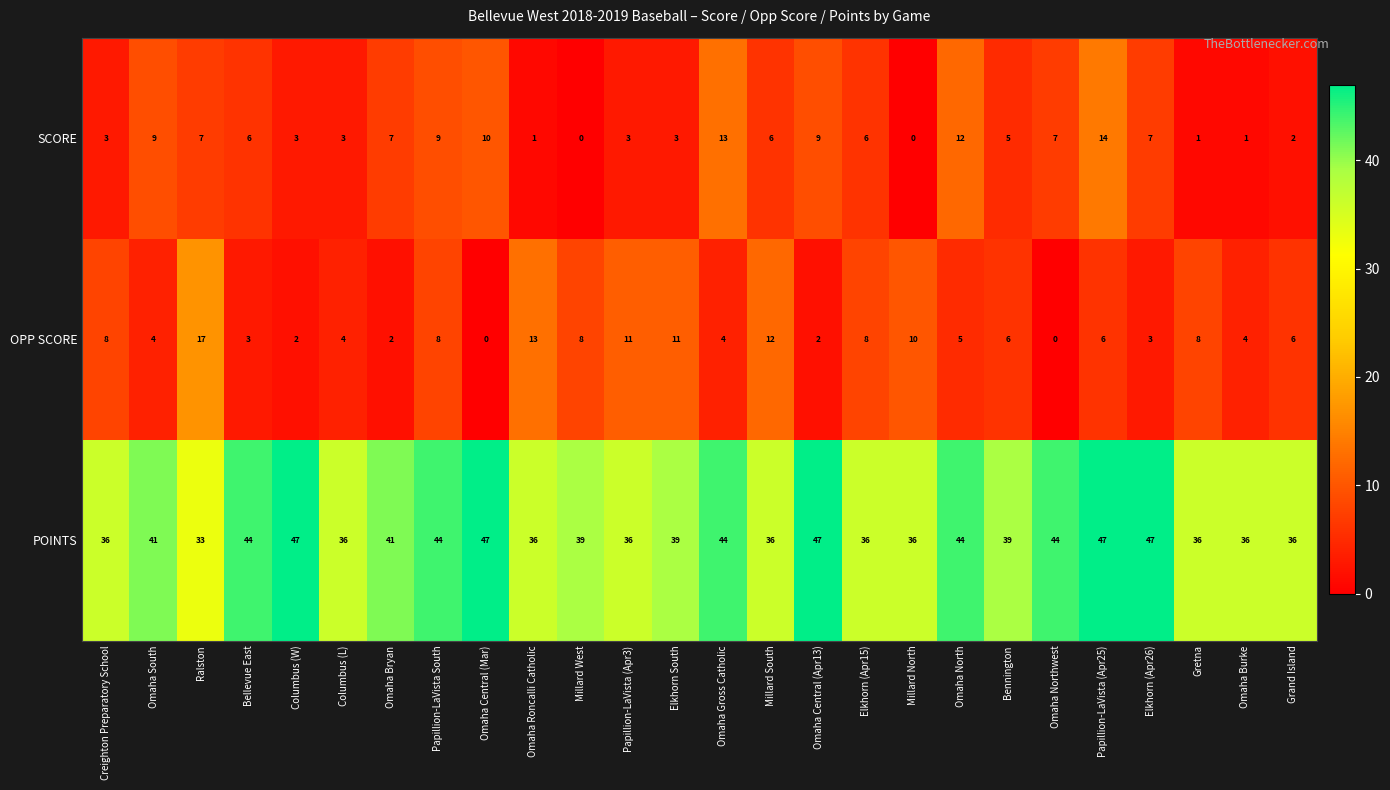

What is the spread (max minus min) of values at Omaha Central (Apr13)?

45